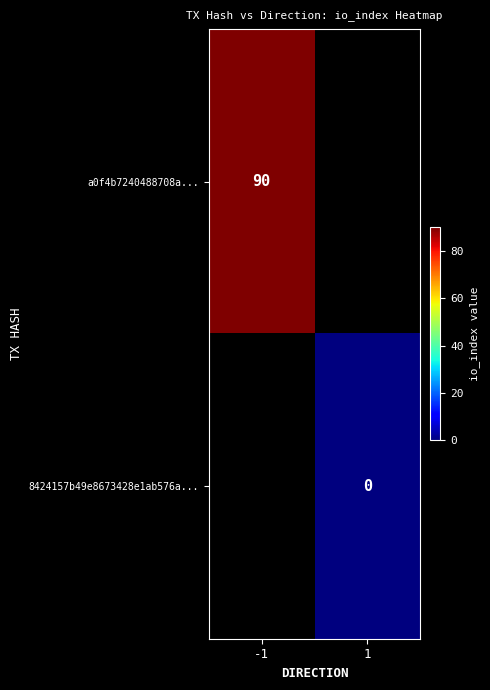

The value of a0f4b7240488708a... at -1 is 90. True or false?

True